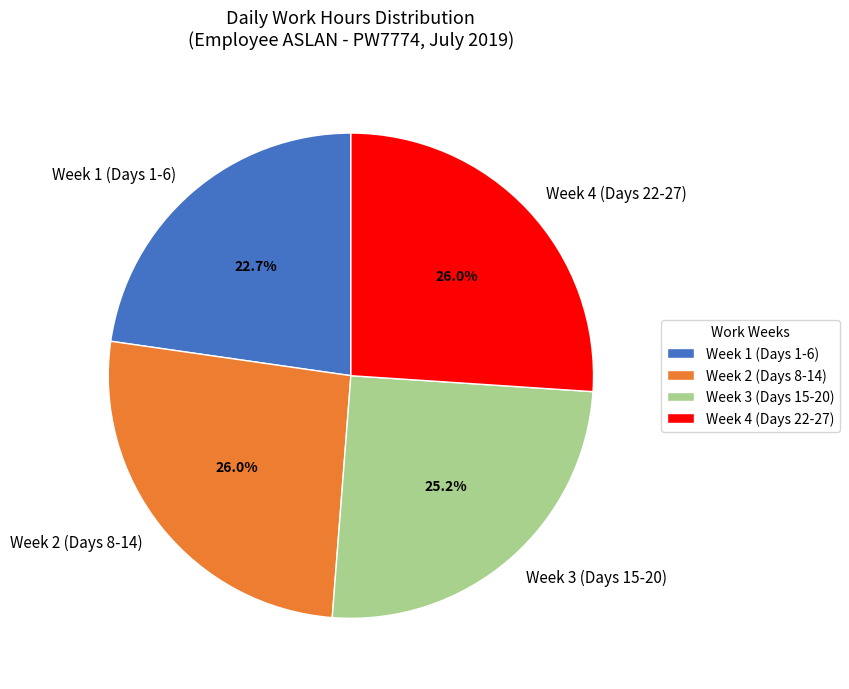

Is the sum of Week 1 (Days 1-6) and Week 3 (Days 15-20) greater than half?

No